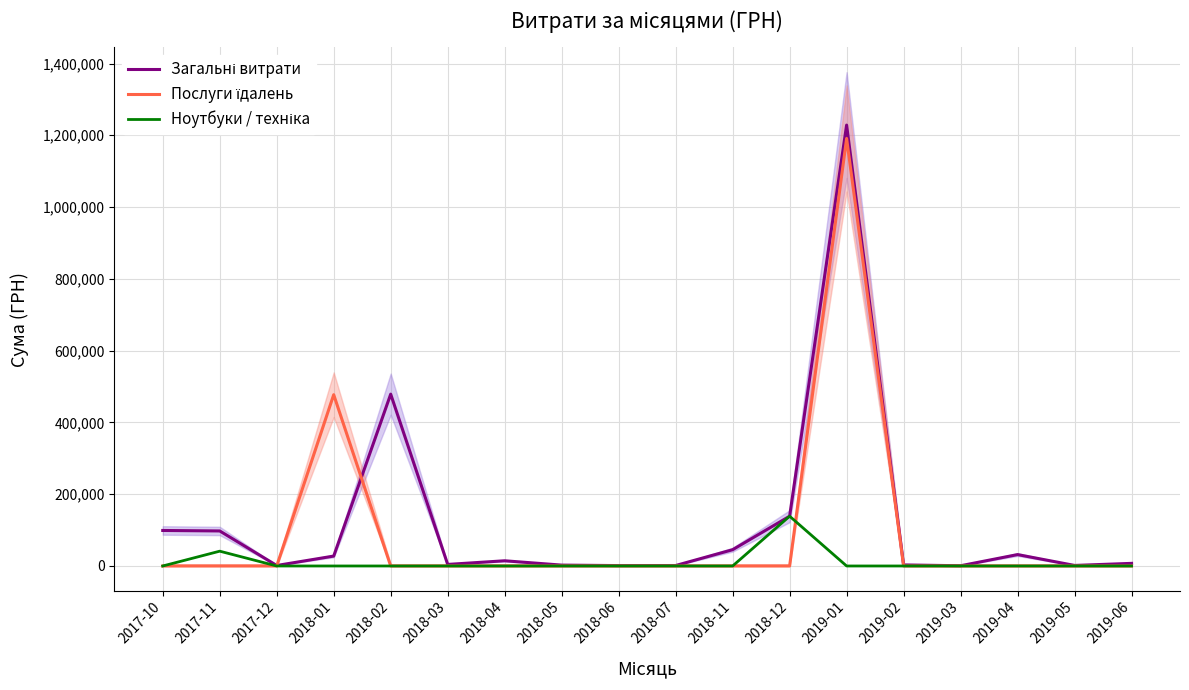

List the series in order of their peak value, highest first.

Загальні витрати, Послуги їдалень, Ноутбуки / техніка